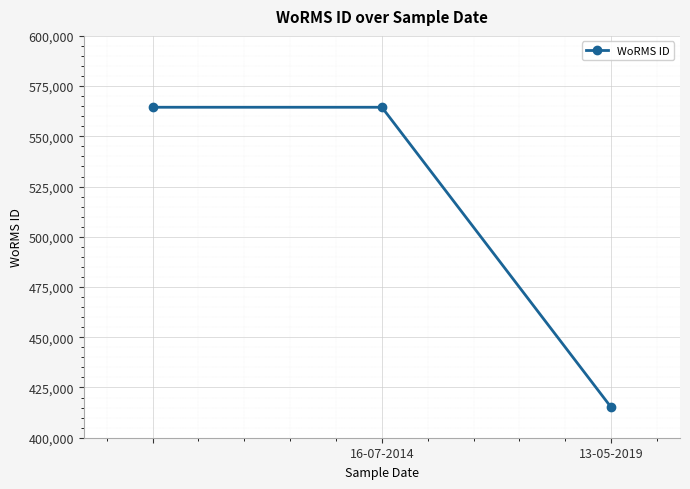

What is the maximum value shown in the chart?

564479